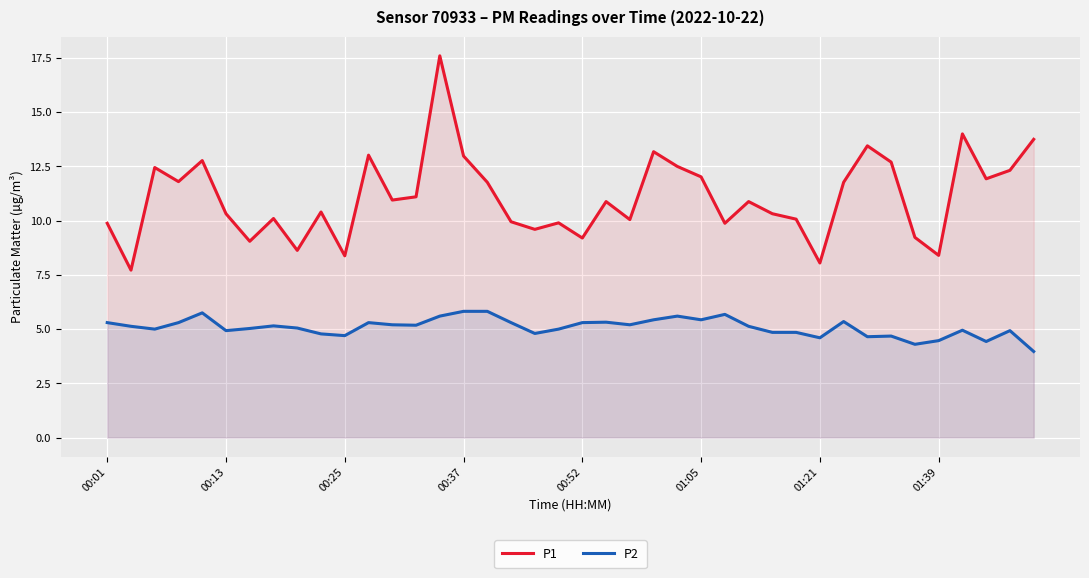

What is the difference between the P1 values at 37 and 24?

0.6